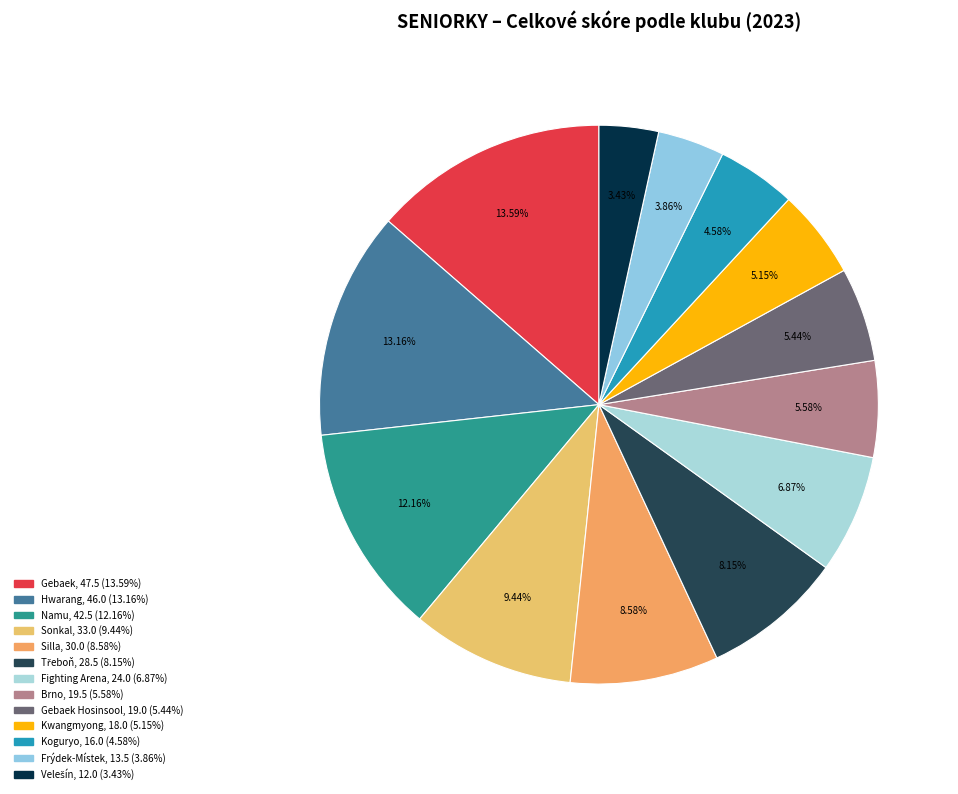

How many slices are in this pie chart?

13